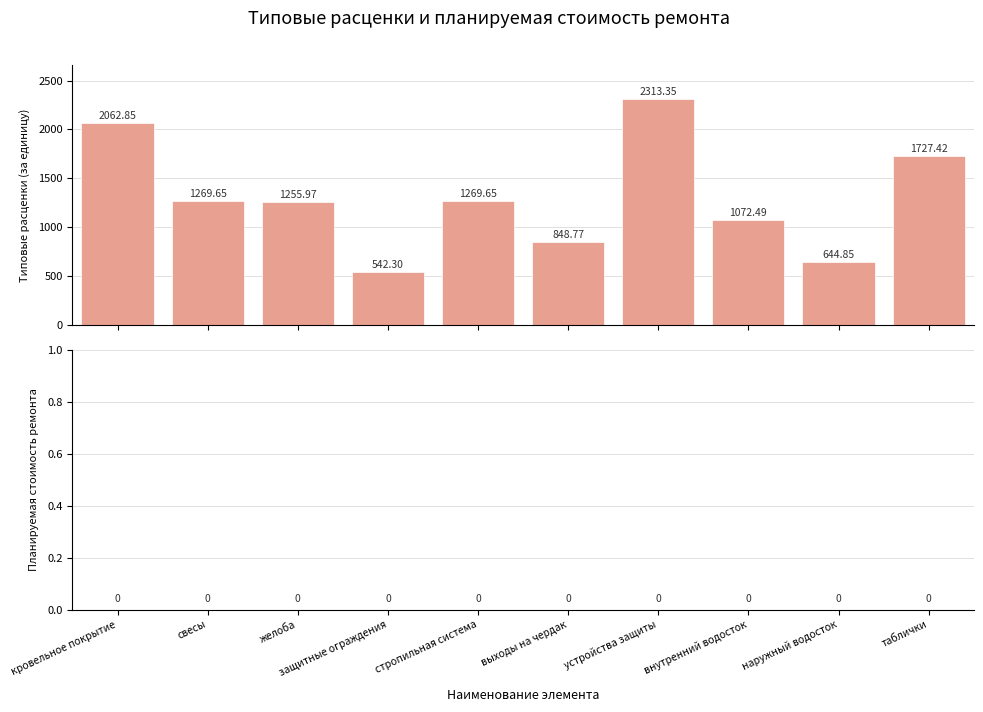

What is the difference between the second highest and second lowest values?

1418.0